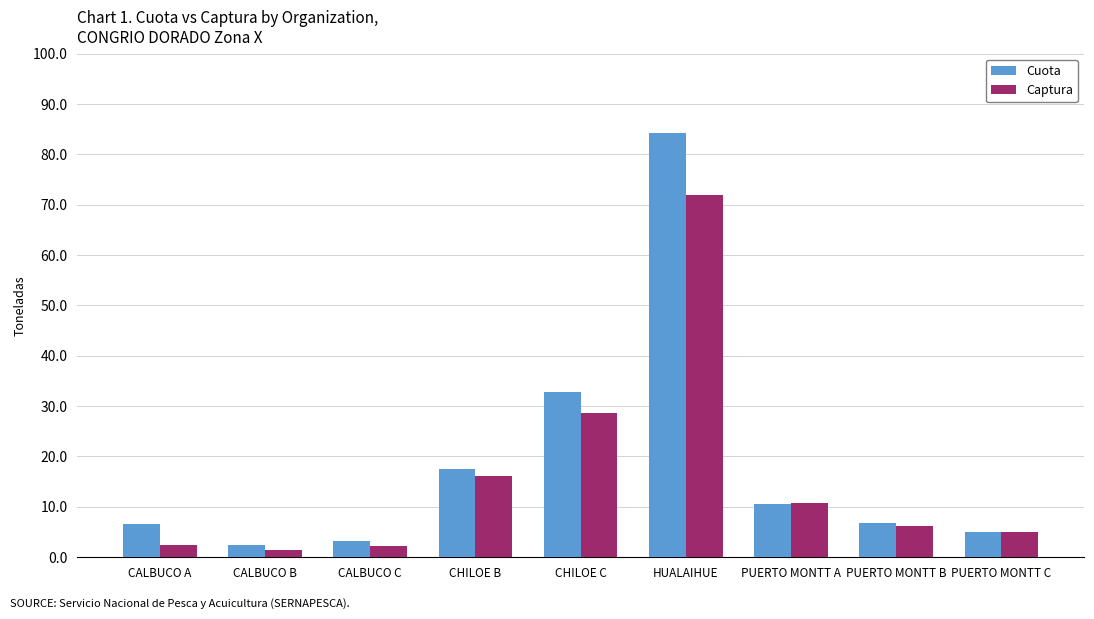

What is the sum of all Cuota values?

168.8